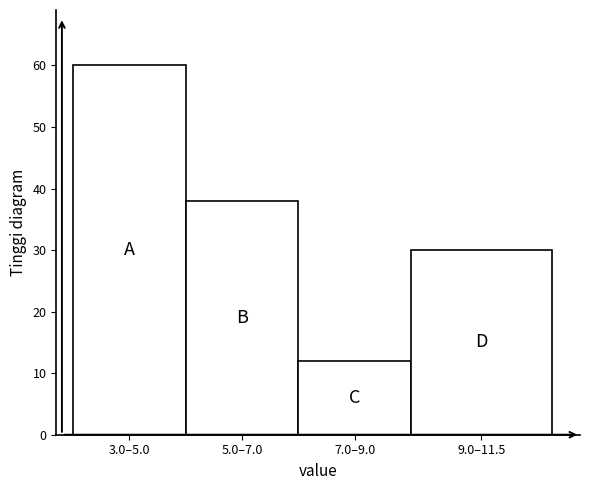

Reading left to right, what are all the values shown in this chart?

60	38	12	30